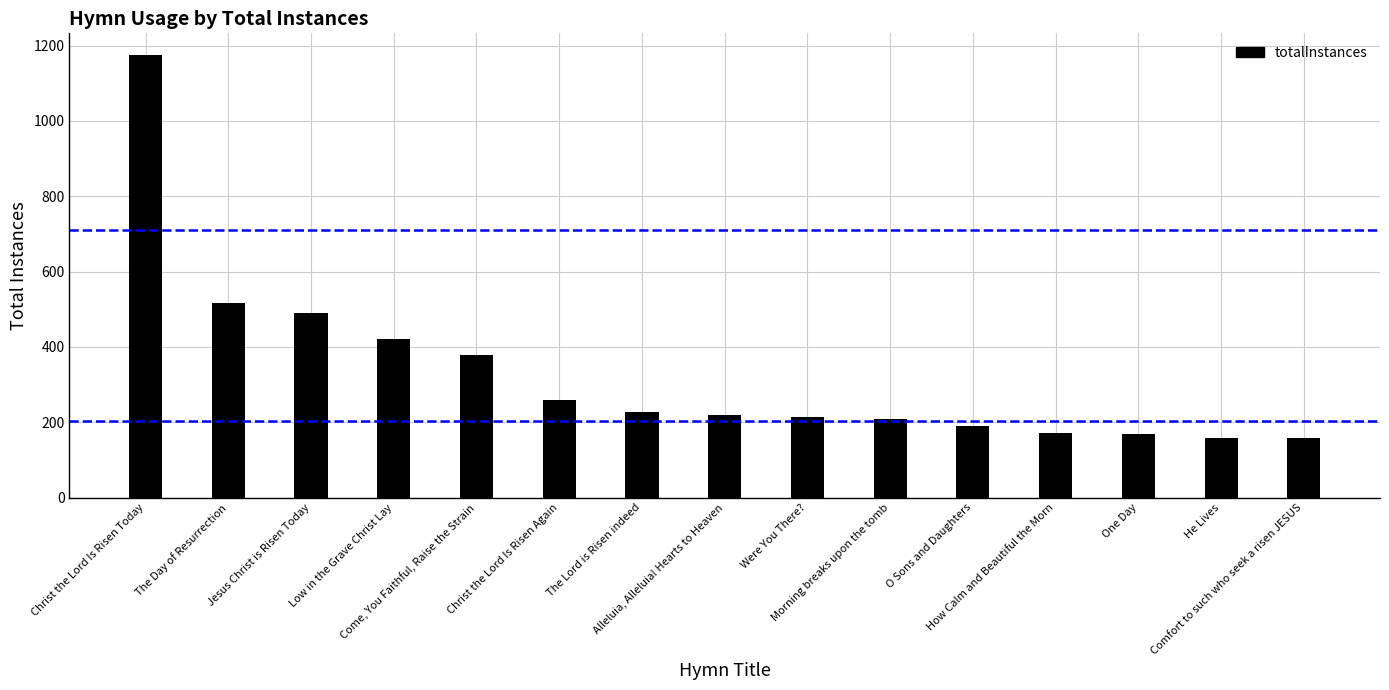

How many bars are there in total?

15